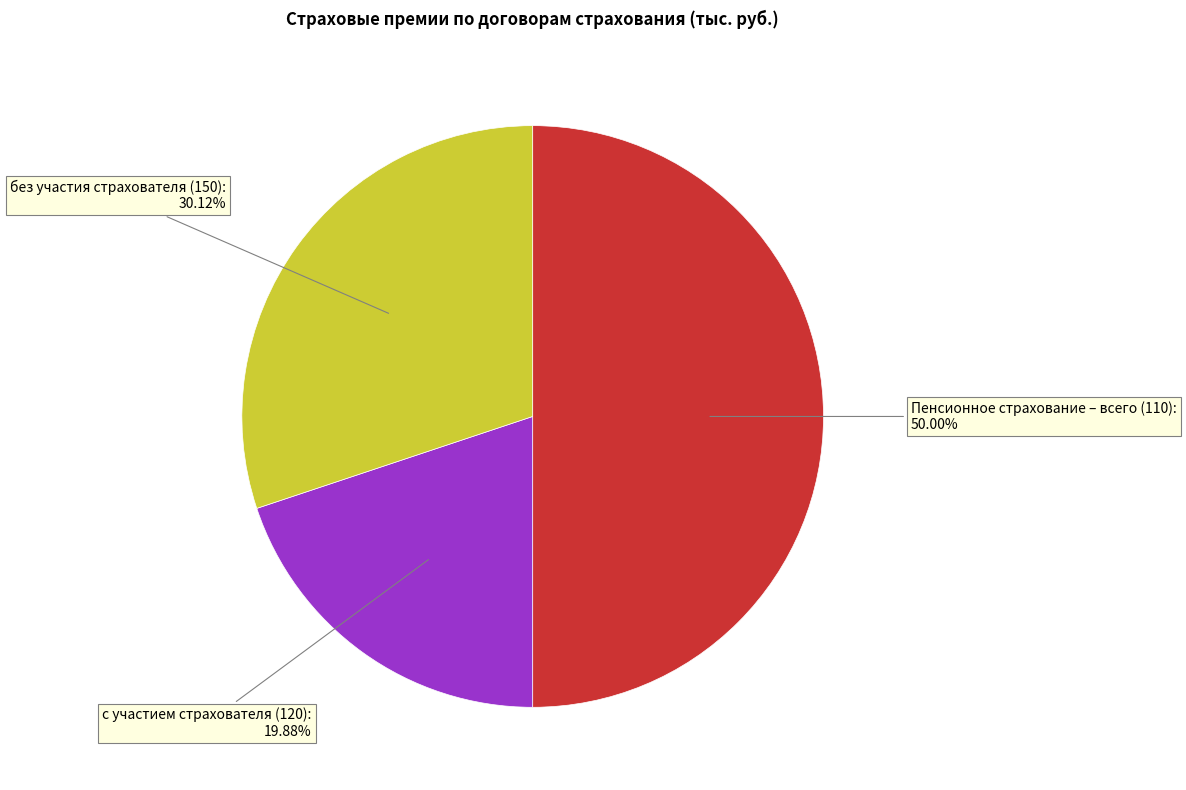

Does с участием страхователя (120) represent more than half of the total?

No